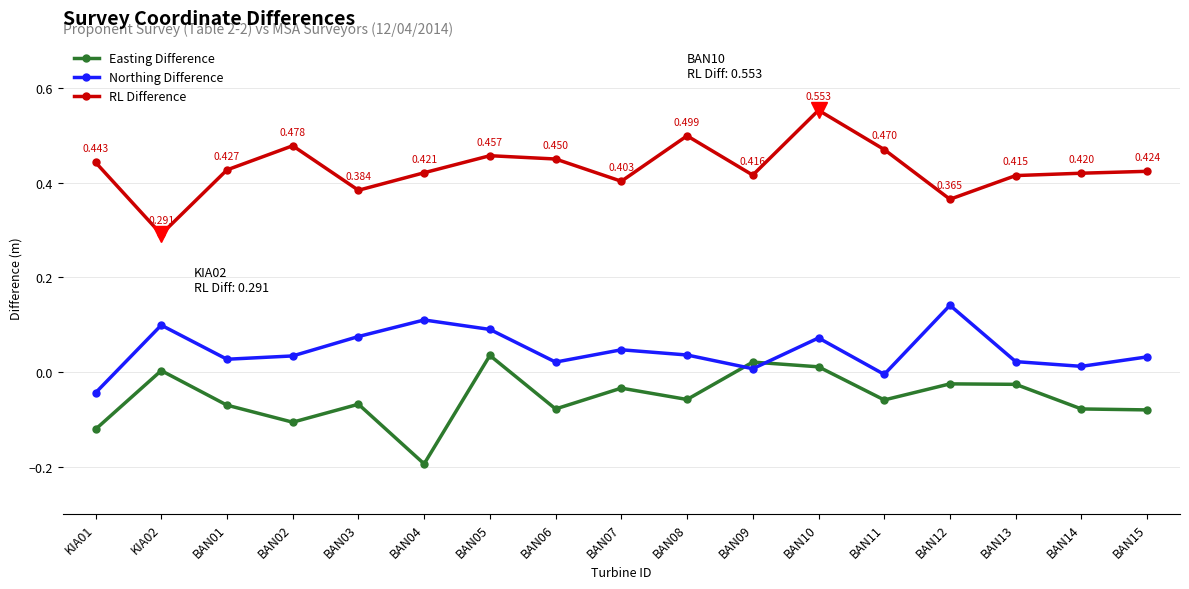

How many series are shown in this chart?

3